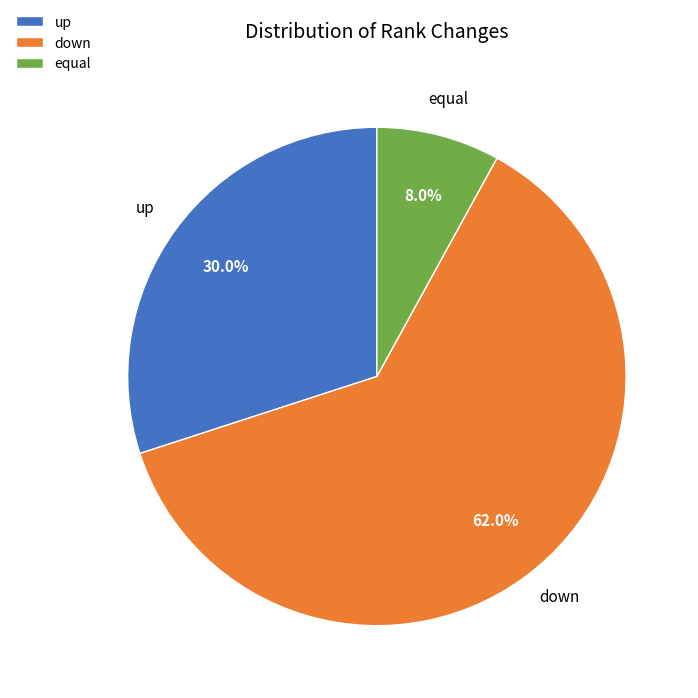

To the nearest percent, what portion does equal represent?

8%